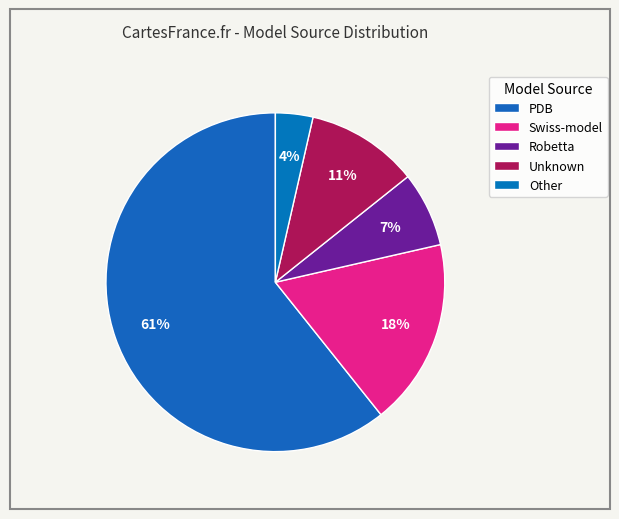

Count the number of slices in the pie.

5